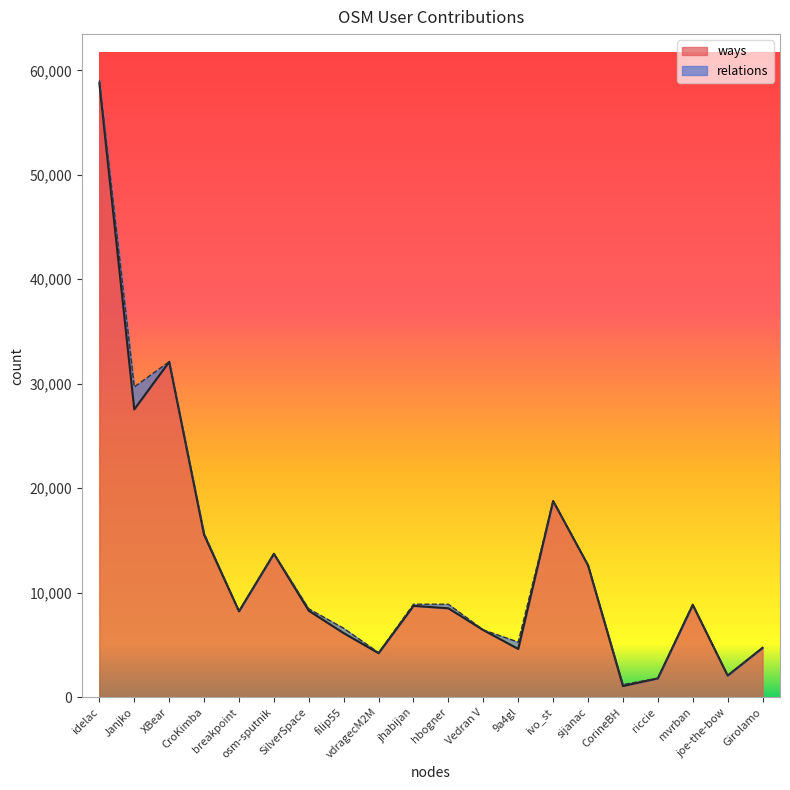

Reading right to left, transcribe all the data shown in this chart.

Girolamo=4721	joe-the-bow=2068	mvrban=8828	riccie=1797	CorineBH=1067	sijanac=12619	ivo_st=18777	9a4gl=4615	Vedran V=6420	hbogner=8506	jhabijan=8741	vdragecM2M=4209	filip55=6127	SilverSpace=8272	osm-sputnik=13721	breakpoint=8216	CroKimba=15545	XBear=32093	Janjko=27543	idelac=58765